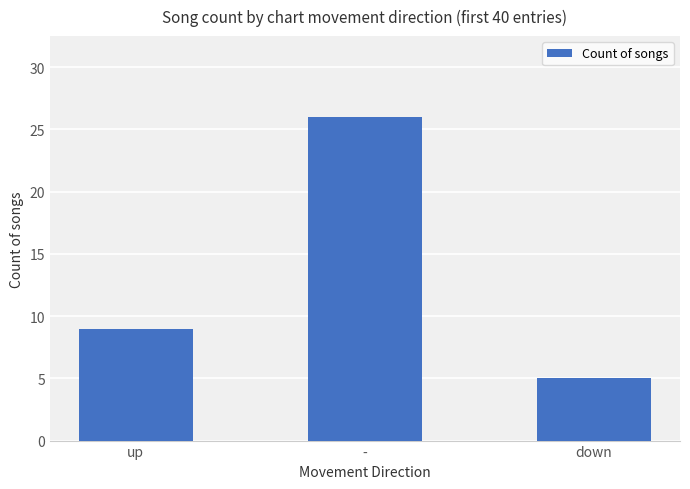

Between up and -, which is larger?

-